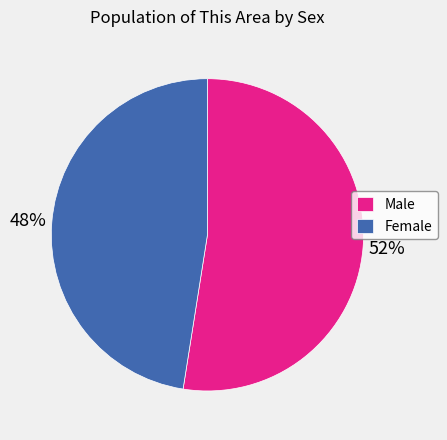

The Male slice represents 42% of the pie. True or false?

False